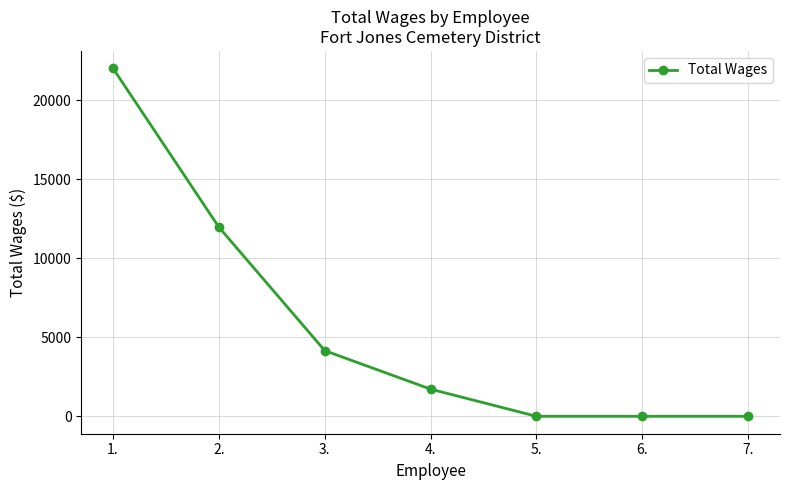

Reading left to right, transcribe all the data shown in this chart.

1.=22032	2.=11977	3.=4160	4.=1720	5.=0	6.=0	7.=0